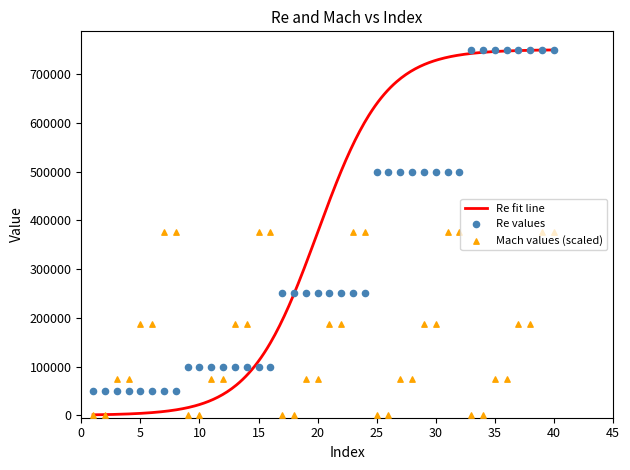

Which series has the largest total across all categories?

Re values